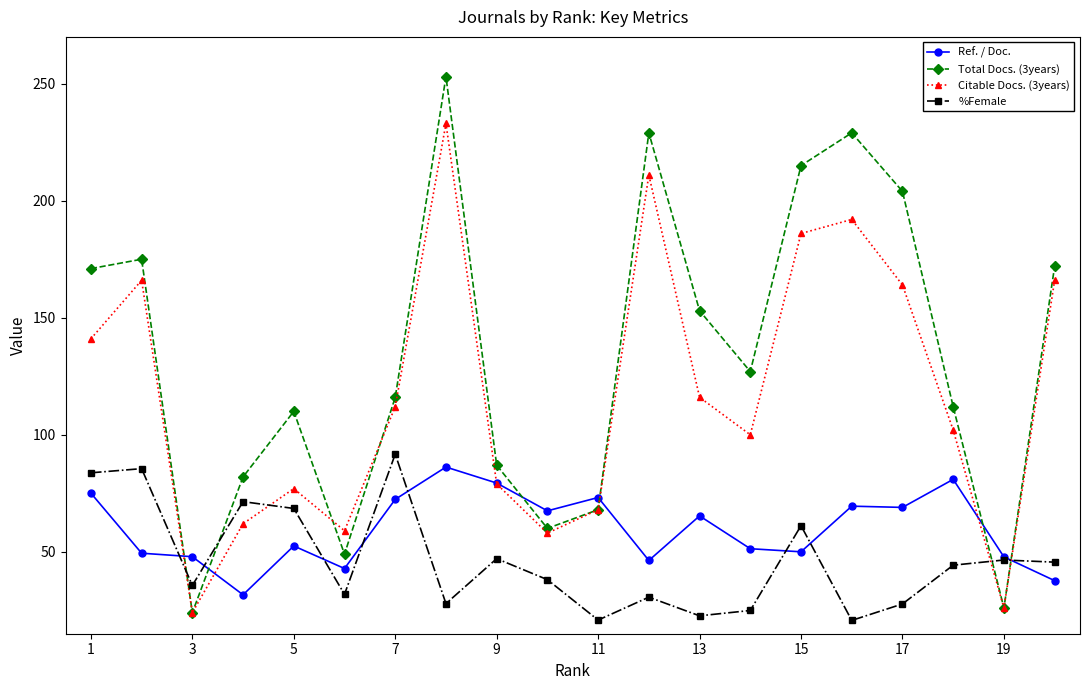

True or false: %Female and Total Docs. (3years) intersect in this chart.

True